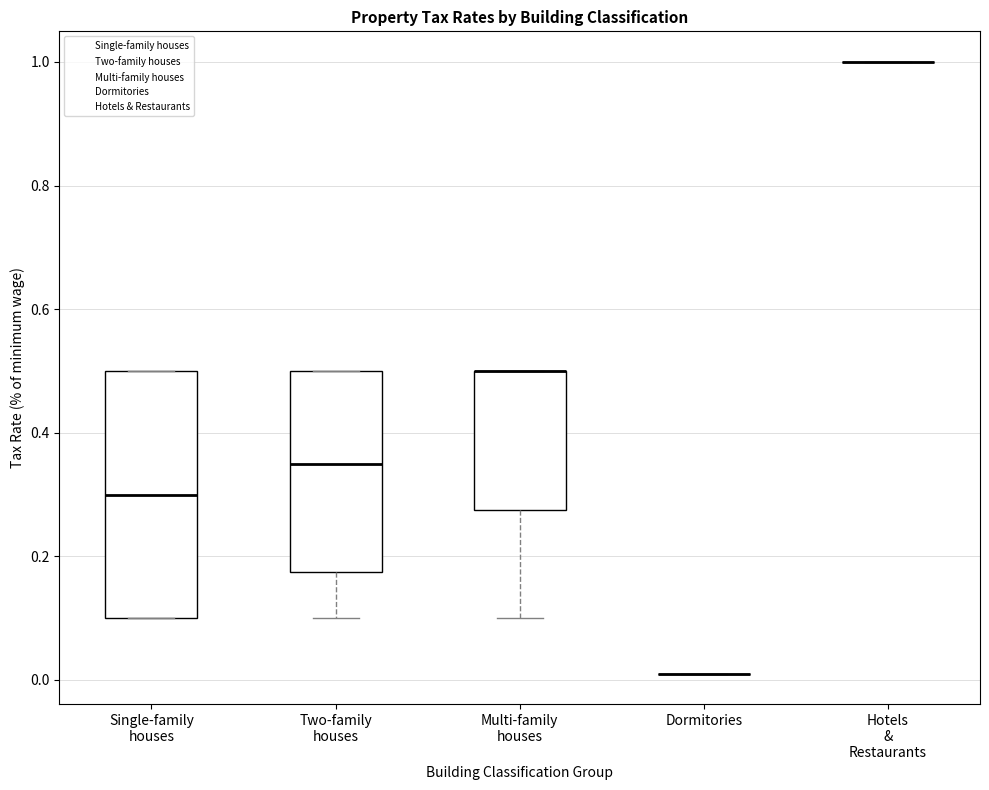

Reading left to right, read every box against the y-axis: the position of its median line, the range the box covers, and the ends of its whiskers. The values are not printed on the chart, so give them approximately, as read against the axis.

Single-family houses: median 0.30, box 0.10 to 0.50, whiskers 0.10 to 0.50
Two-family houses: median 0.36, box 0.18 to 0.50, whiskers 0.10 to 0.50
Multi-family houses: median 0.50 (drawn on the box's upper edge), box 0.28 to 0.50, whiskers 0.10 to 0.50
Dormitories: box collapsed to a line at 0.02, whiskers 0.02 to 0.02
Hotels & Restaurants: box collapsed to a line at 1.00, whiskers 1.00 to 1.00